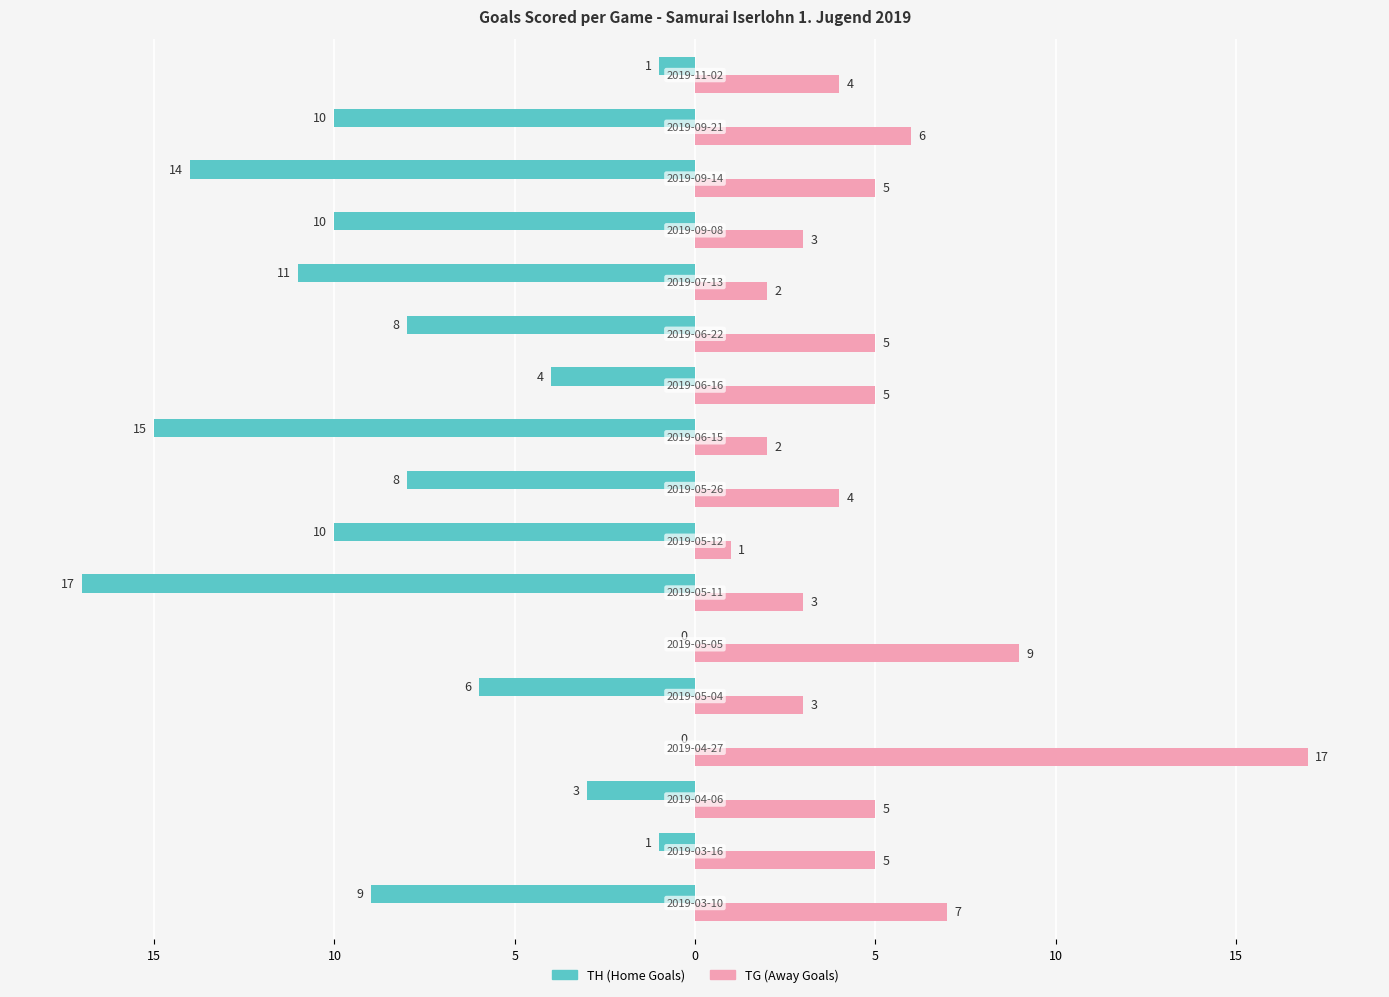

Reading left to right, transcribe all the data shown in this chart.

TH (Home Goals): -9	-1	-3	0	-6	0	-17	-10	-8	-15	-4	-8	-11	-10	-14	-10	-1
TG (Away Goals): 7	5	5	17	3	9	3	1	4	2	5	5	2	3	5	6	4